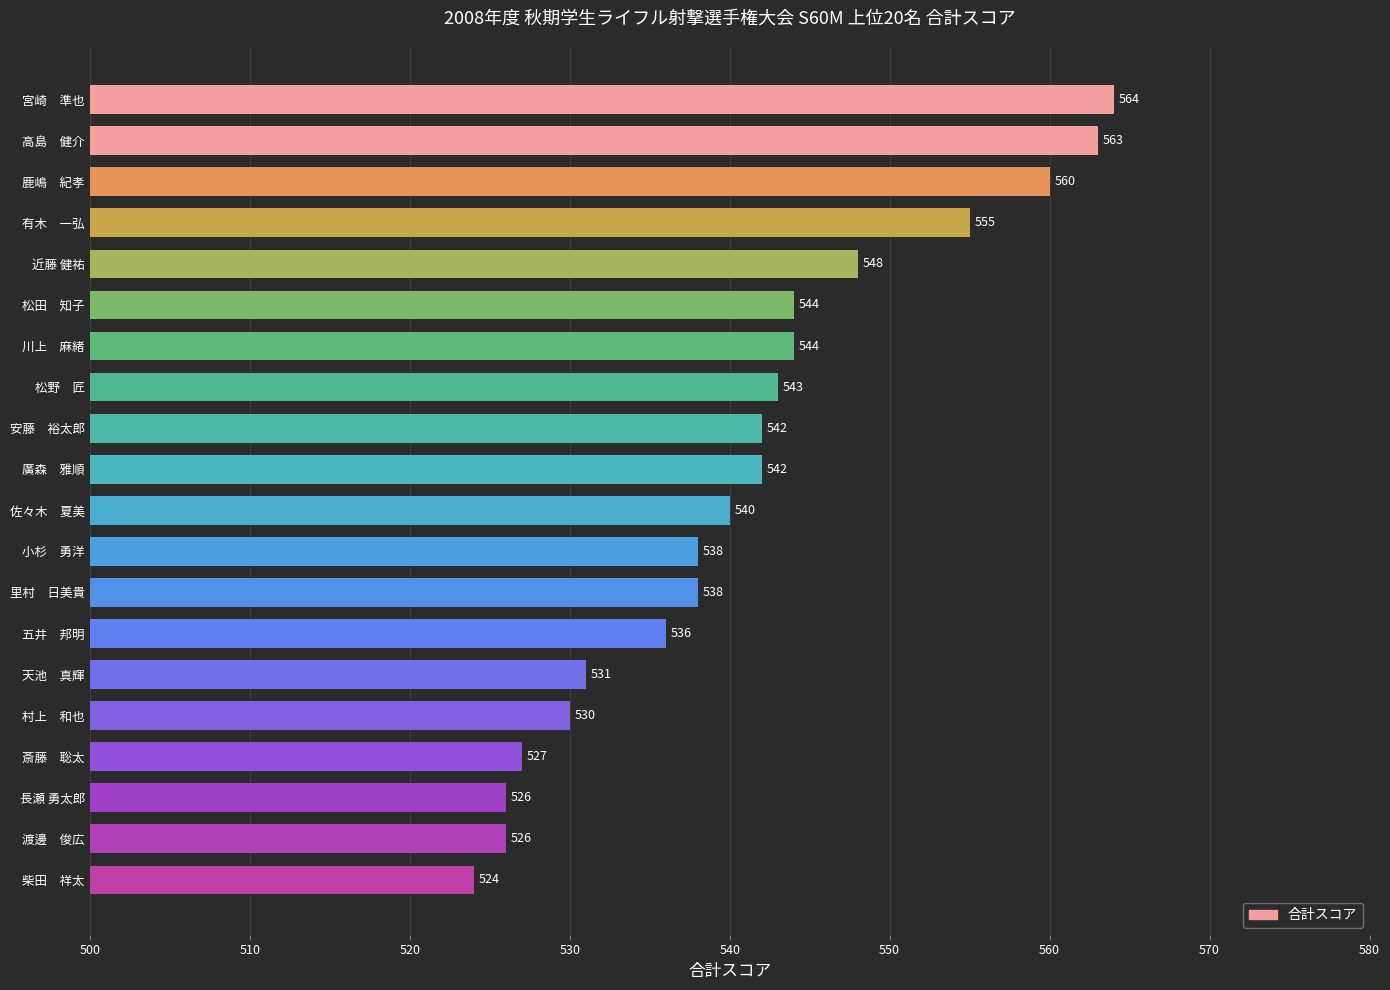

What is the difference between the second highest and minimum values?

39